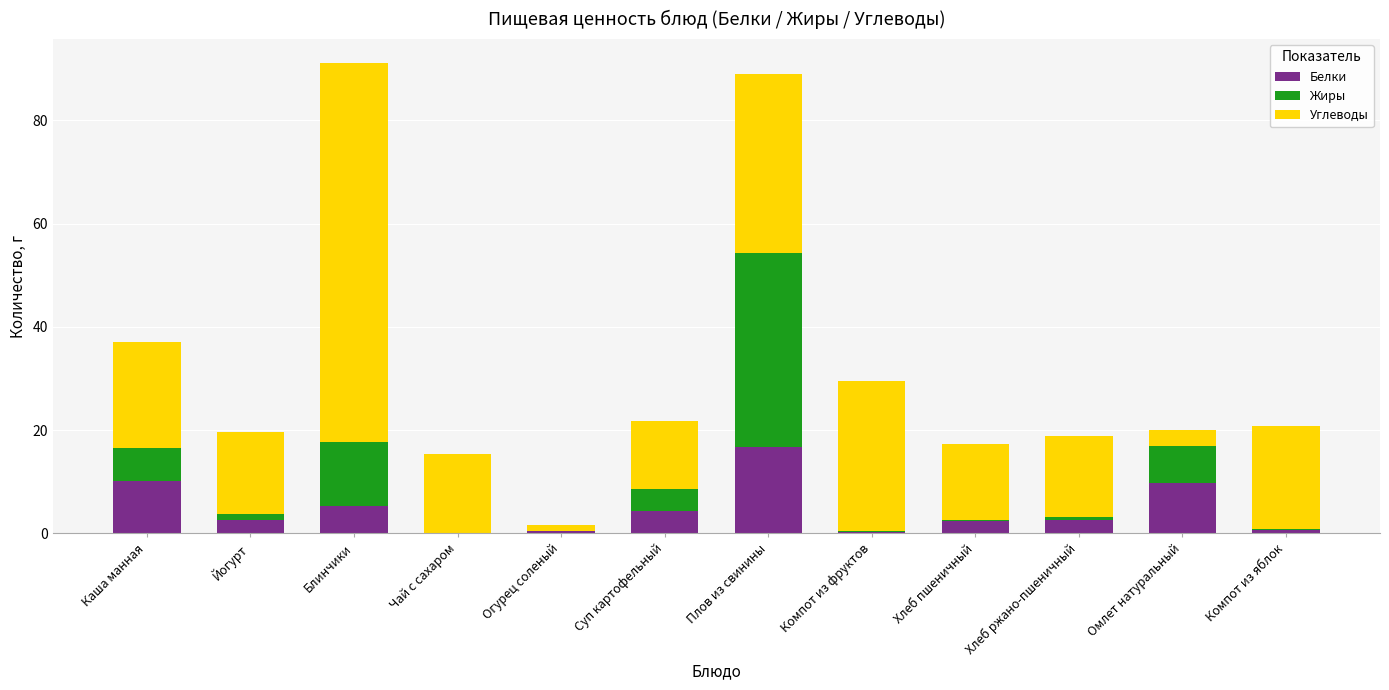

What is the total value across all series at Чай с сахаром?

15.3